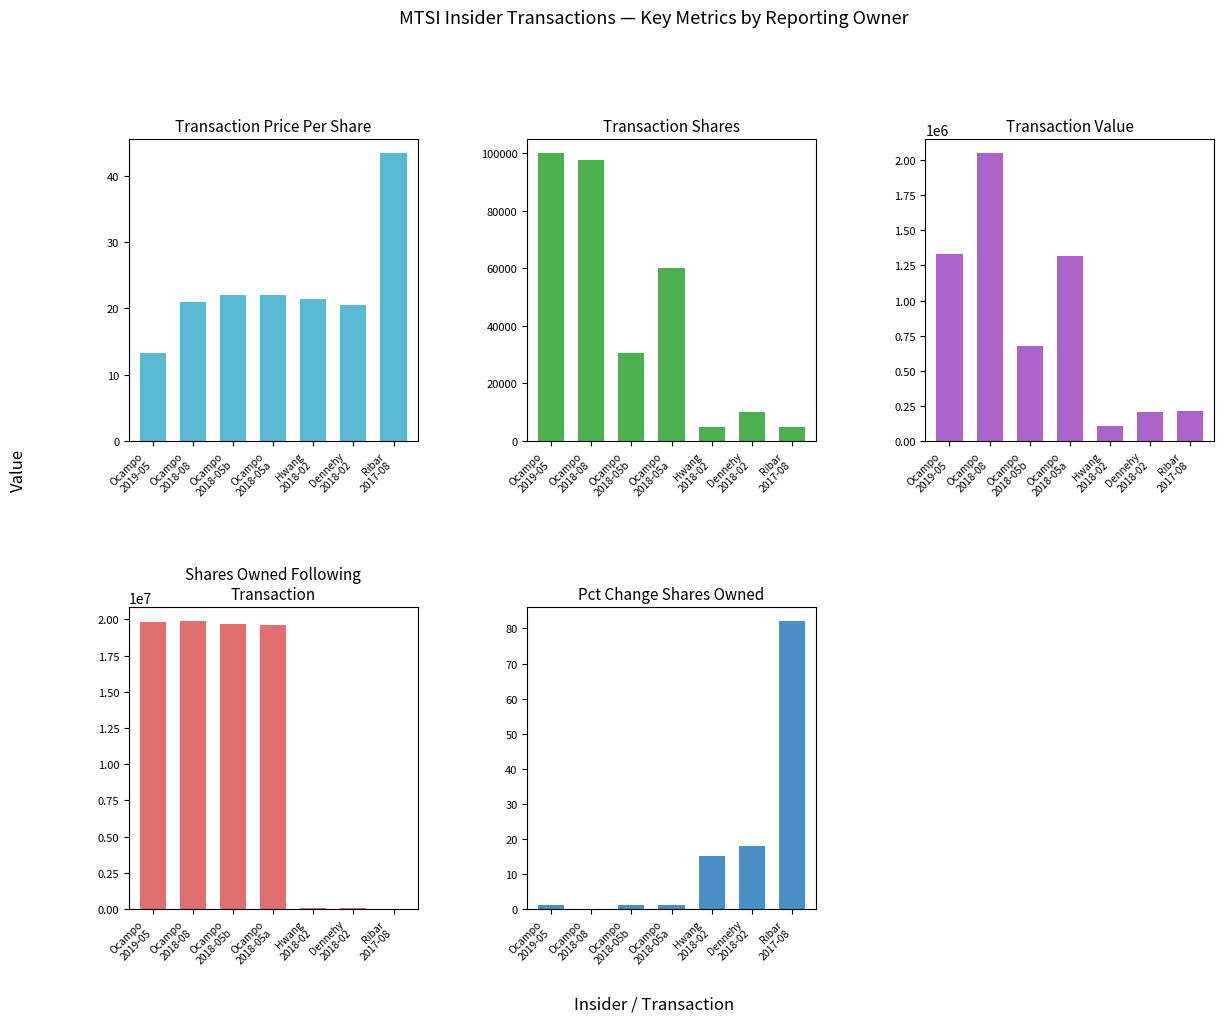

How many values in the transactionValue series are below 675393?

3